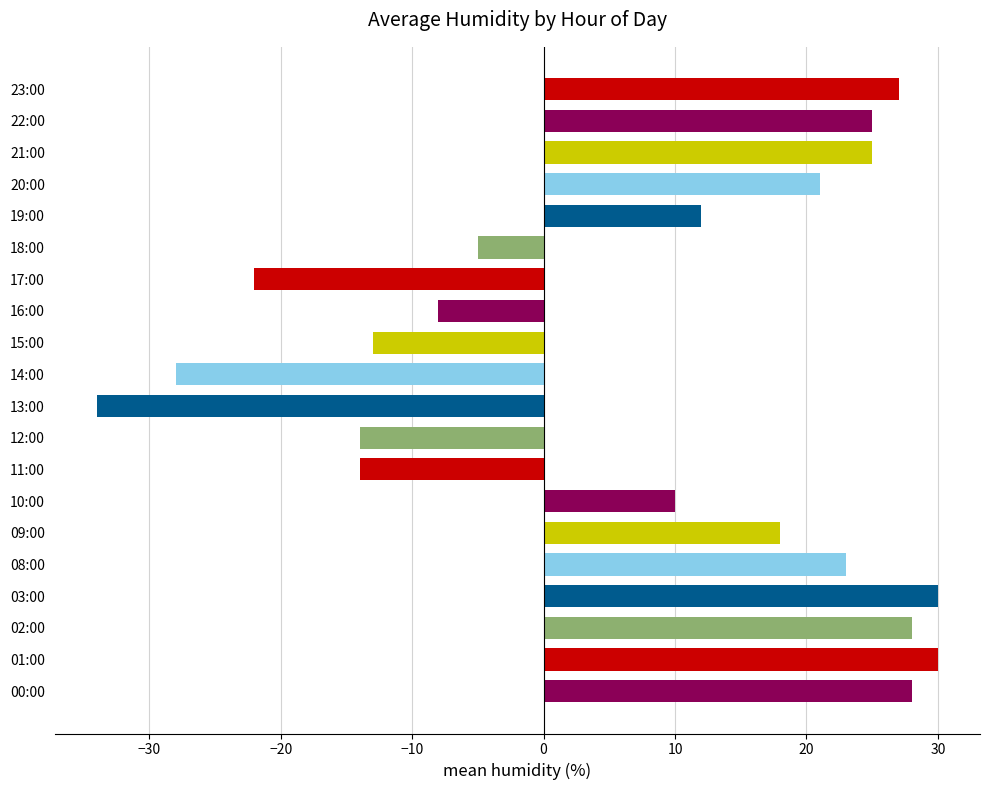

The value at 18:00 is -5. True or false?

True